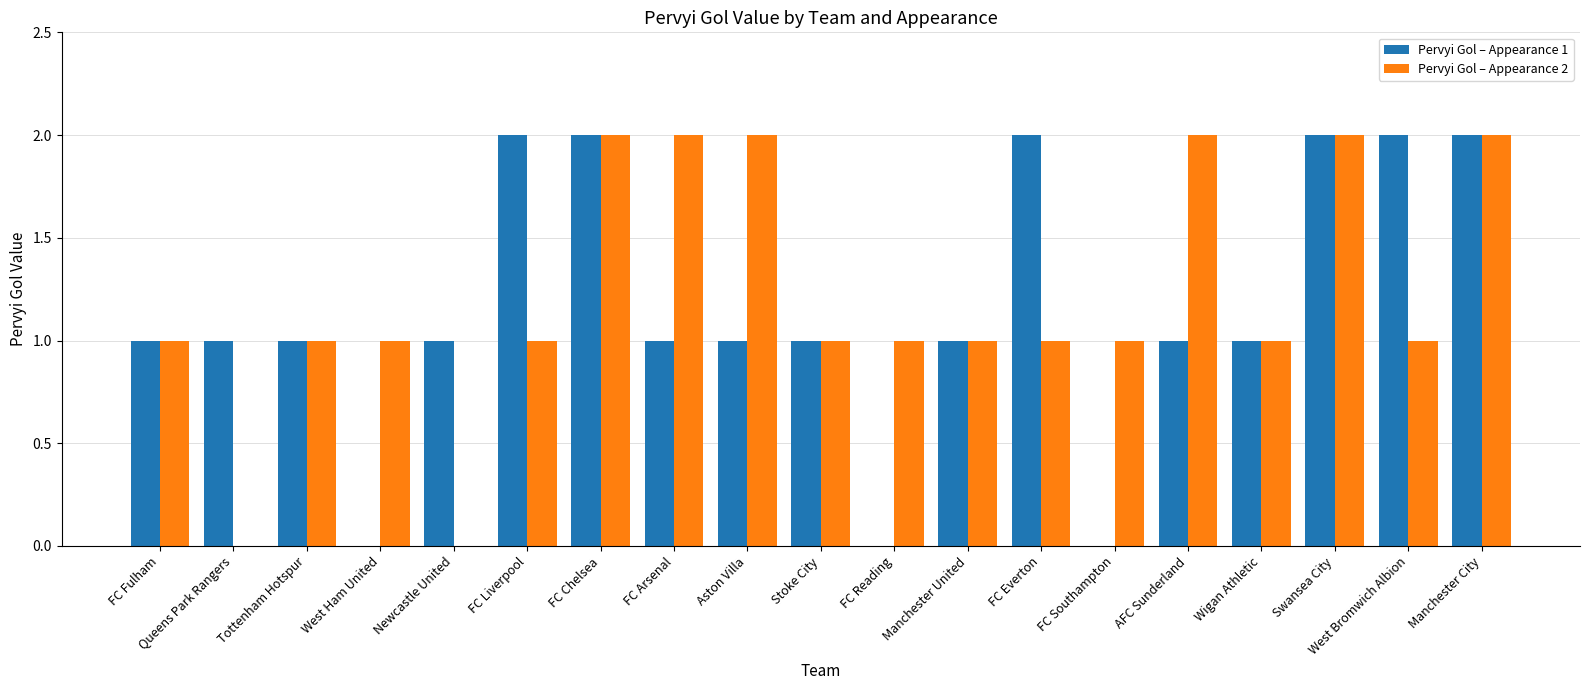

Reading right to left, what are all the values shown in this chart?

Pervyi Gol – Appearance 1: 2	2	2	1	1	0	2	1	0	1	1	1	2	2	1	0	1	1	1
Pervyi Gol – Appearance 2: 2	1	2	1	2	1	1	1	1	1	2	2	2	1	0	1	1	0	1